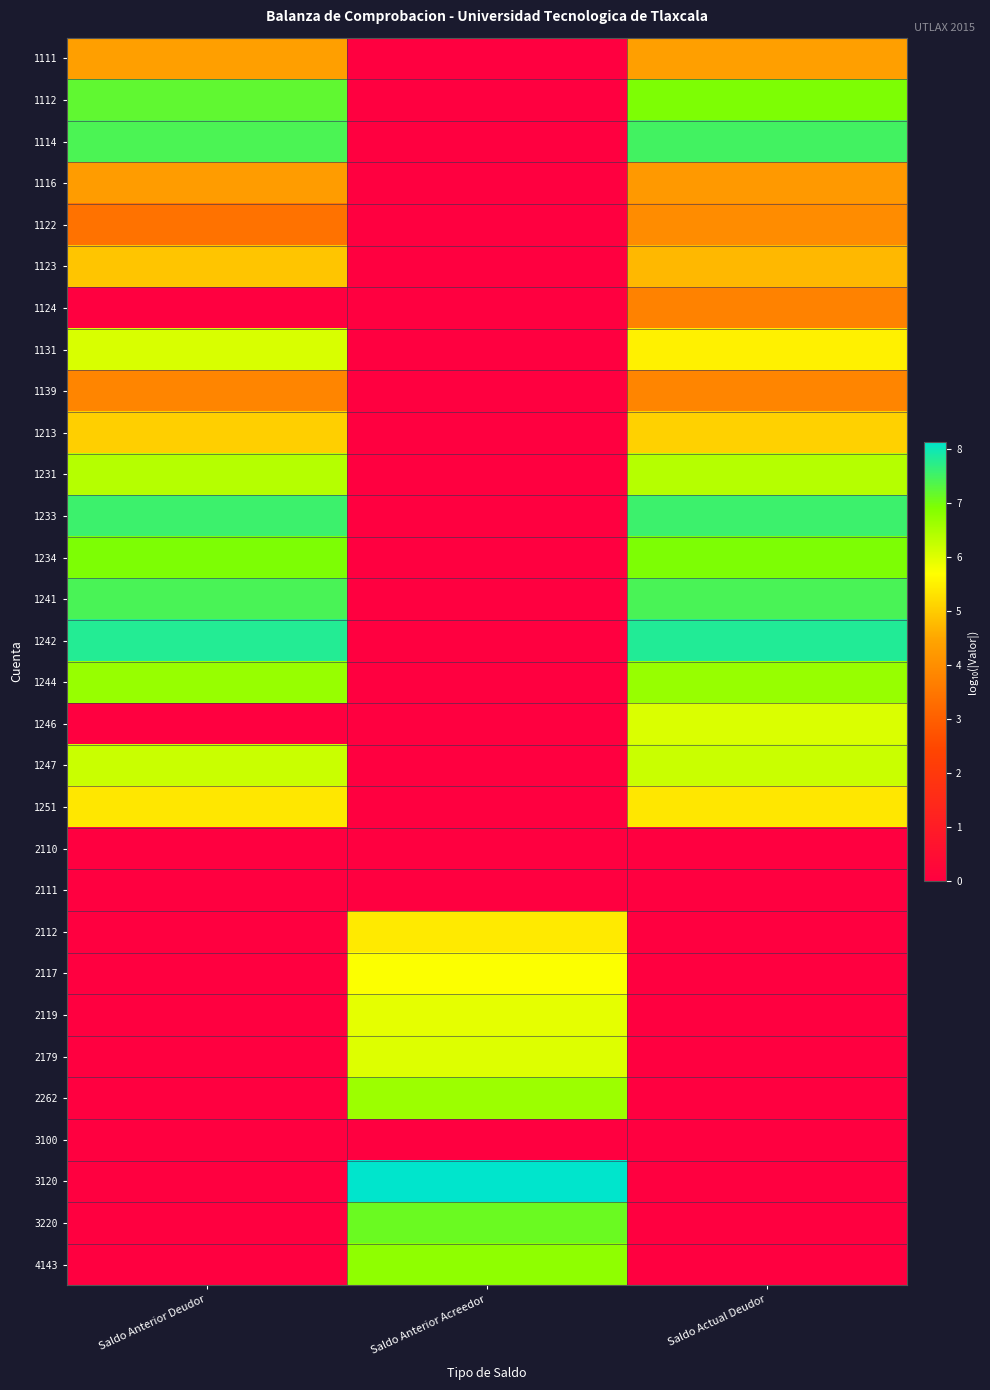

At how many categories does at least one series exceed 6?

3